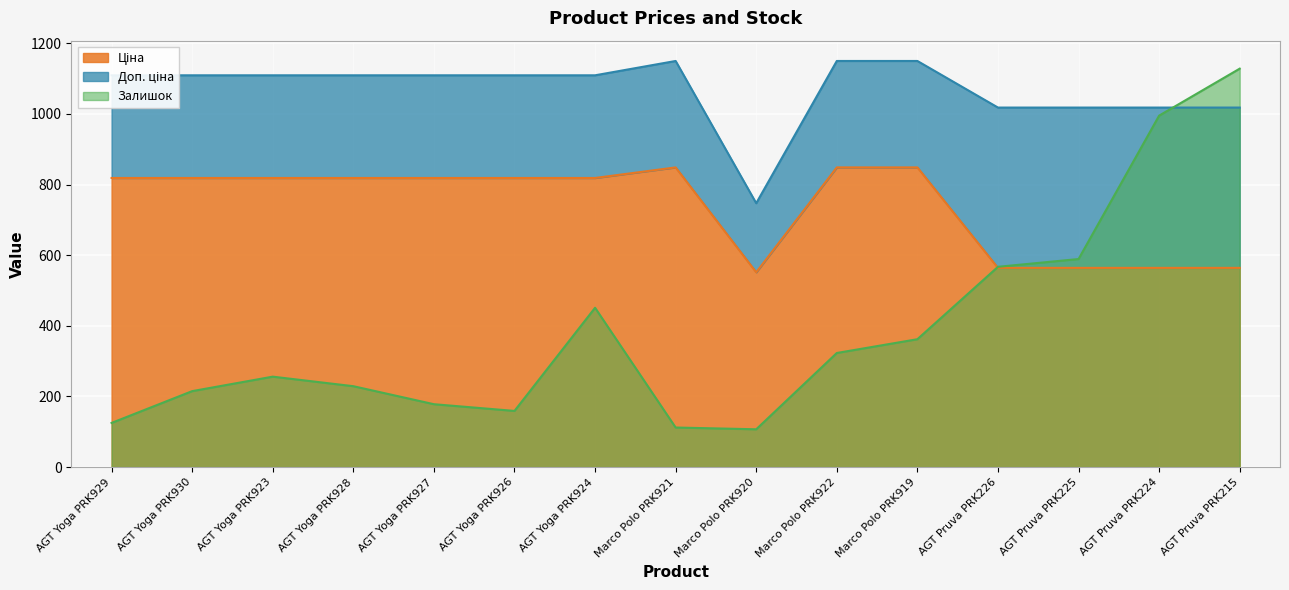

At which category does Доп. ціна reach its first local valley?

Marco Polo PRK920